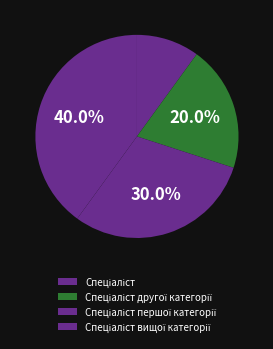

Rank the categories by value from lowest to highest.

Спеціаліст, Спеціаліст другої категорії, Спеціаліст першої категорії, Спеціаліст вищої категорії